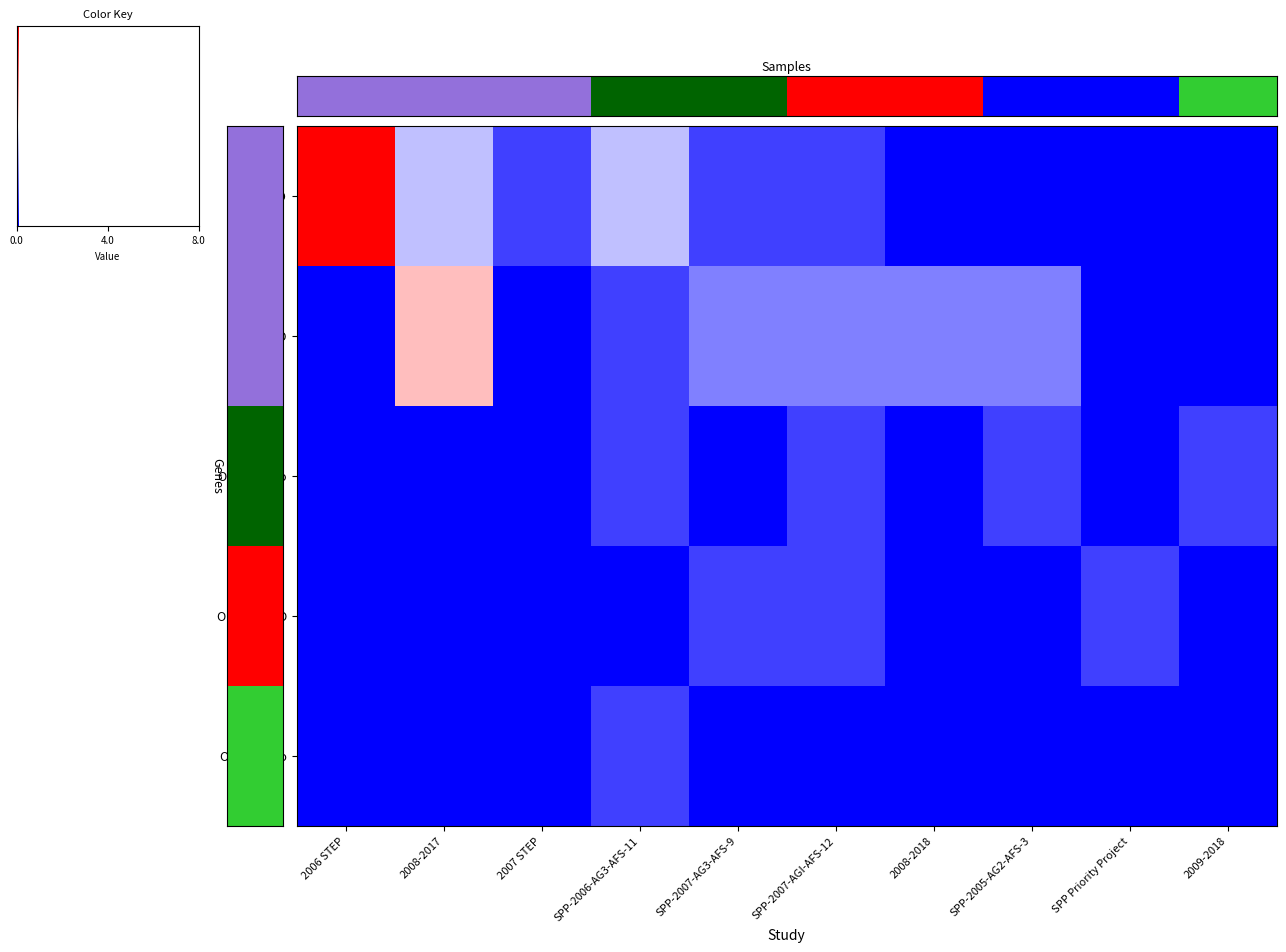

What is the spread (max minus min) of values at 2006 STEP?

8